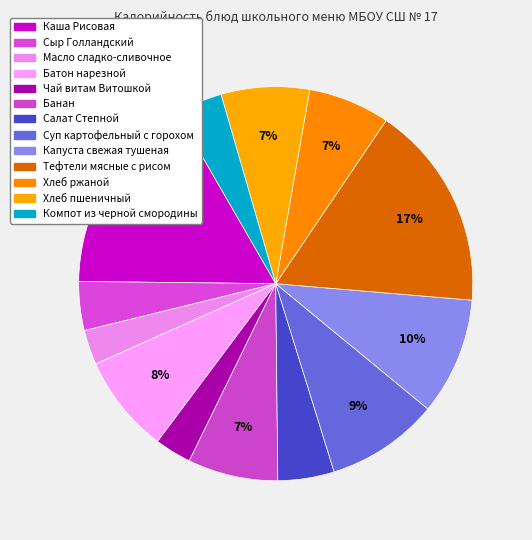

How much of the chart is everything except Компот из черной смородины?

96.1%